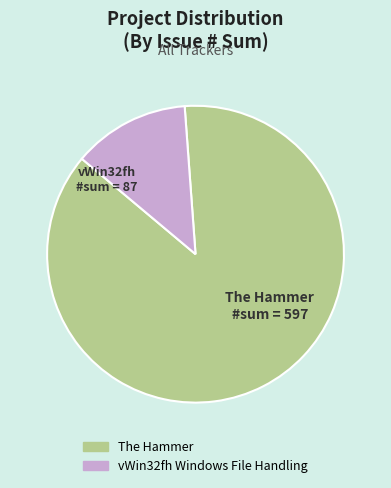

Is there any slice that represents more than half of the pie?

Yes